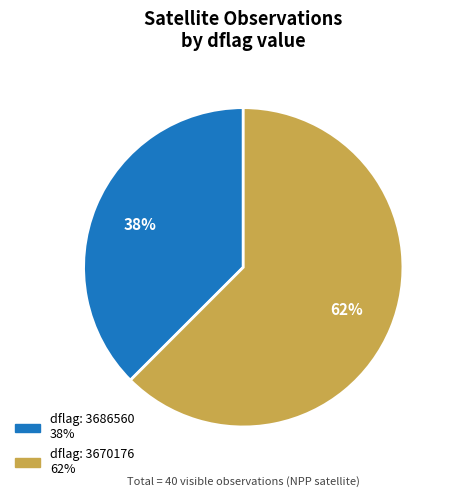

Is there a majority slice in this chart?

Yes